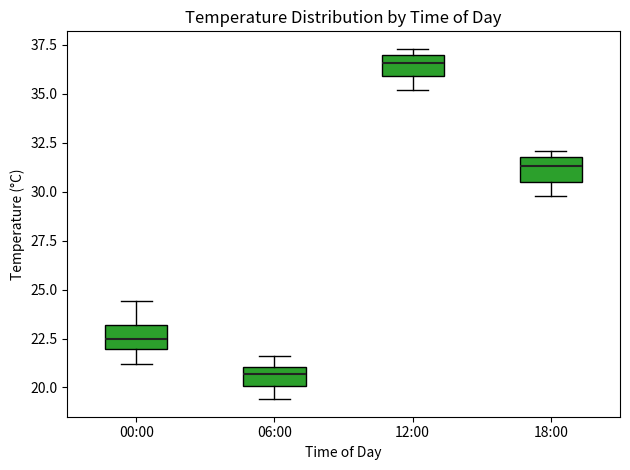

Which box has the lowest median line?

06:00